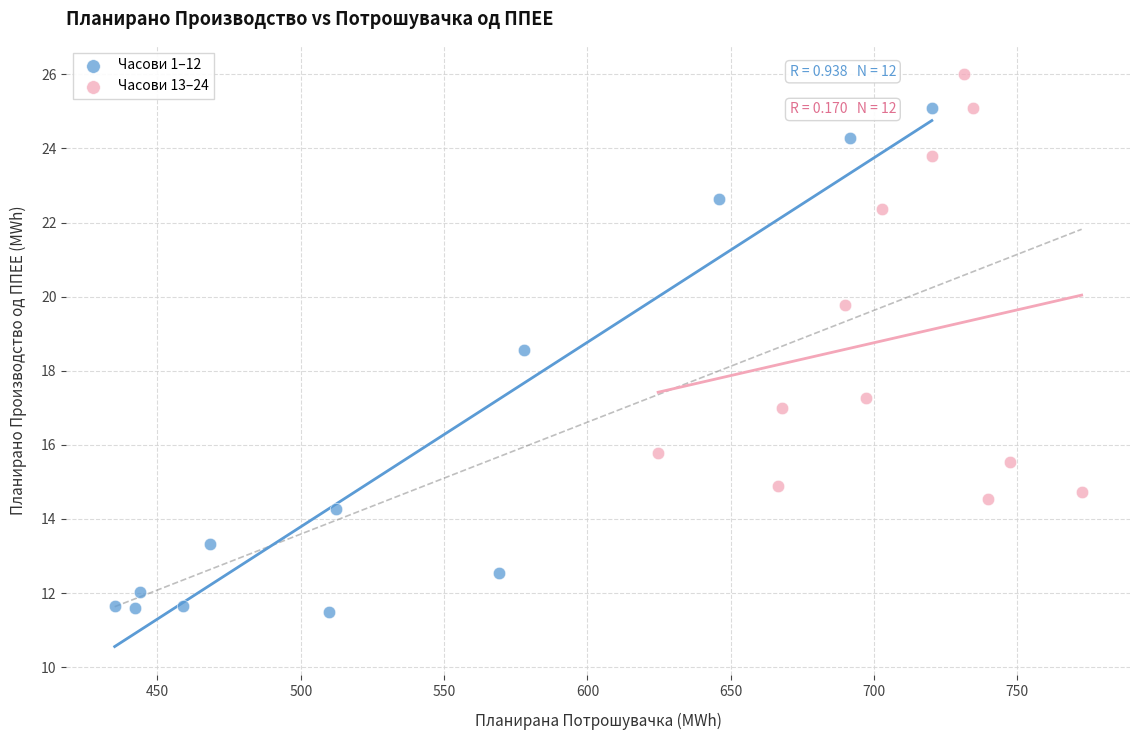

Which series contains the lowest Y value?

Часови 1–12